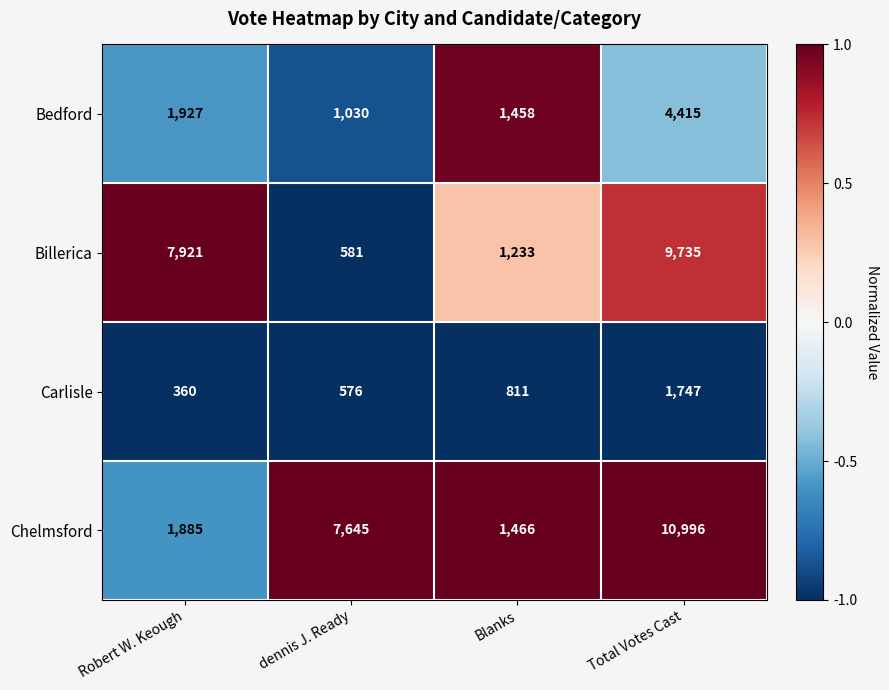

Rank the series at Robert W. Keough from lowest to highest value.

Carlisle, Chelmsford, Bedford, Billerica